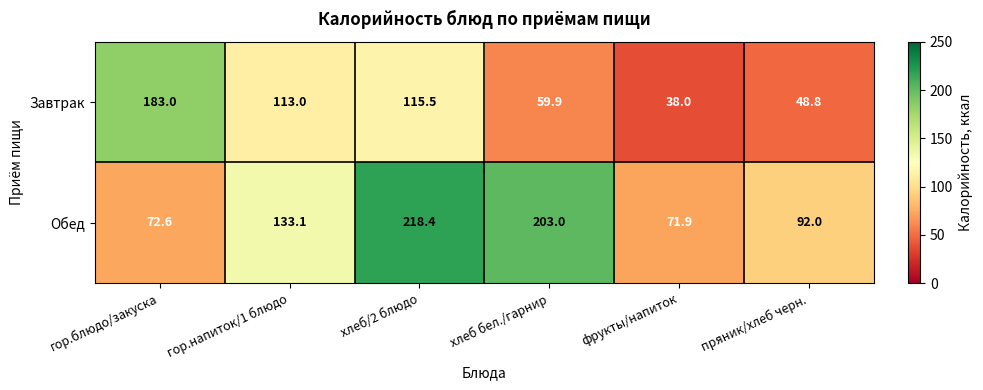

How many values in the Завтрак series are below 113?

3